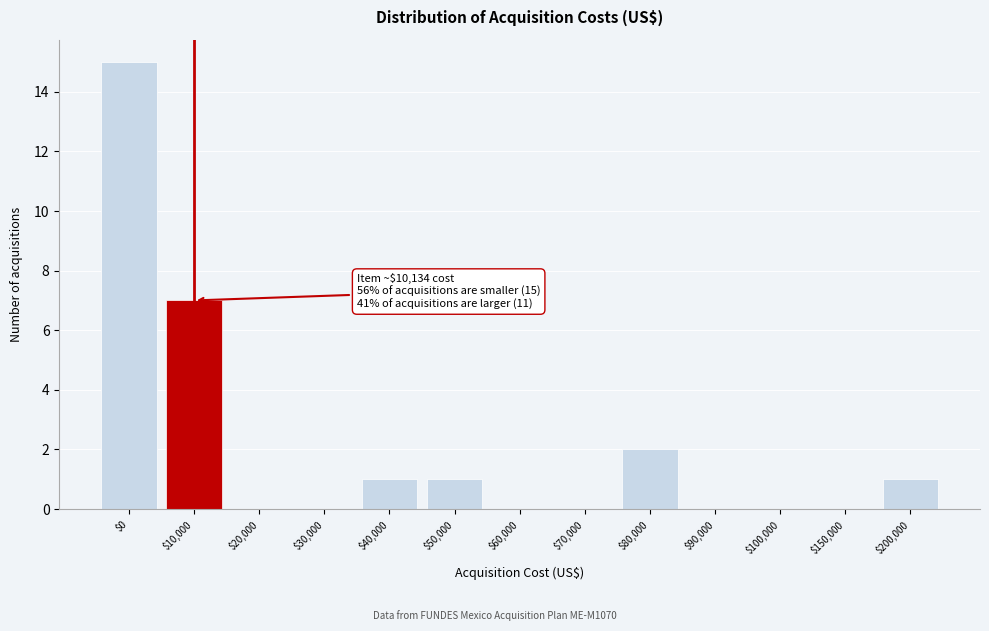

What is the sum of all values?

27